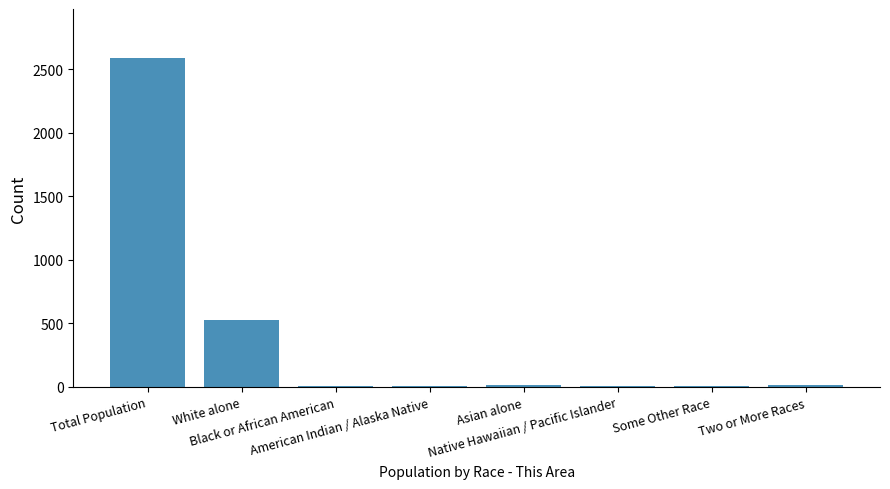

Does the chart contain stacked bars?

No